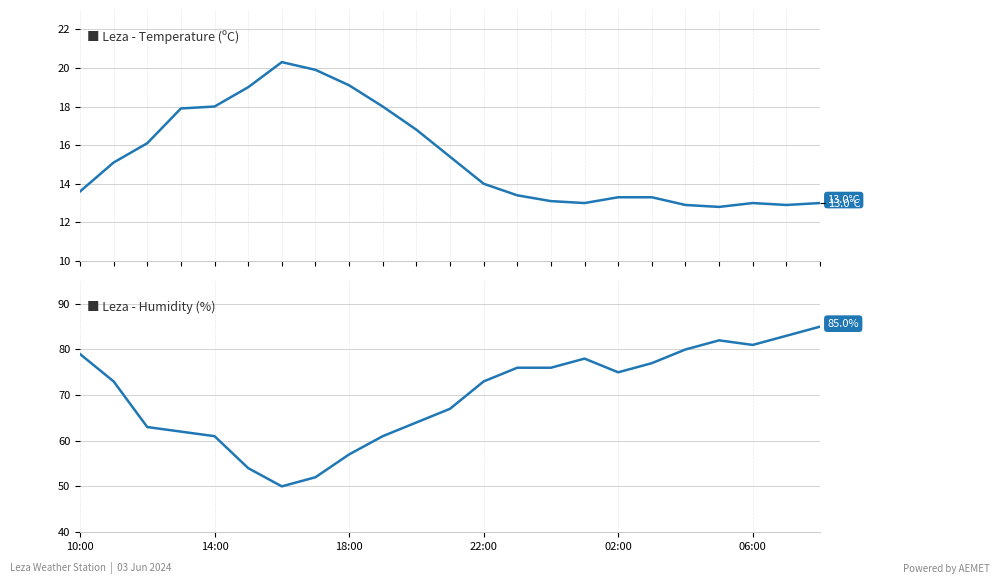

What is the value of the Humidity (%) point at the 2nd from the left?

73.0